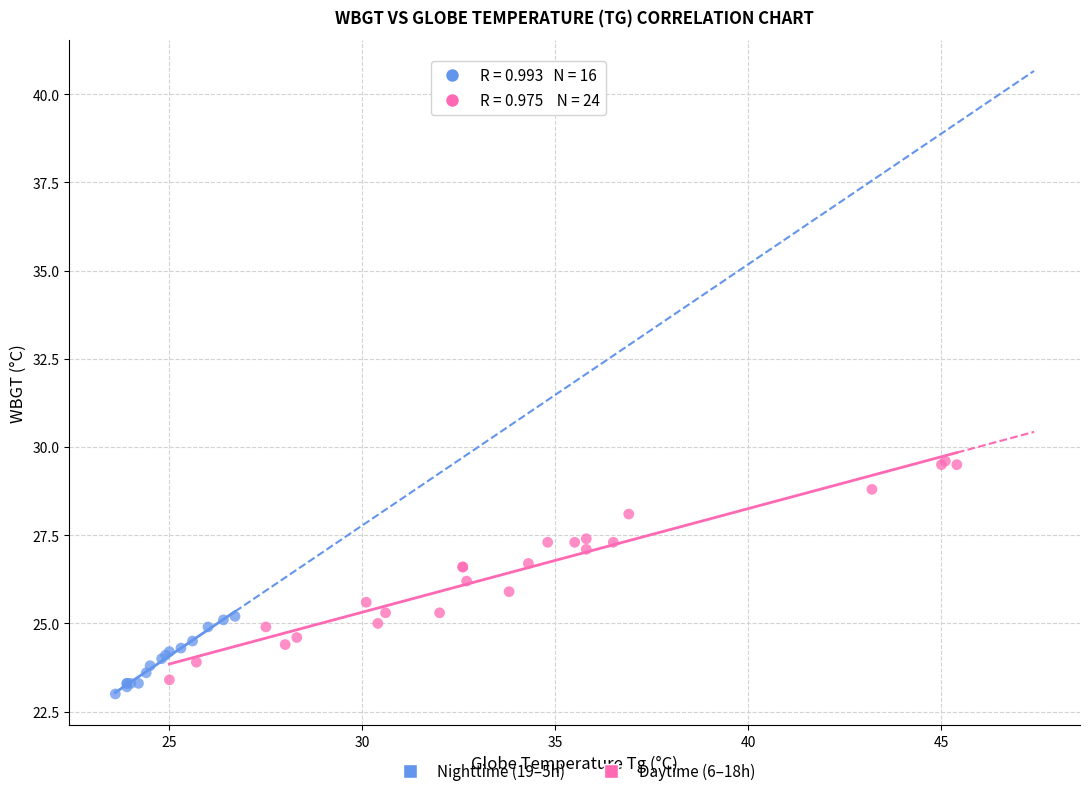

Which series contains the highest Y value?

Daytime (6–18h)